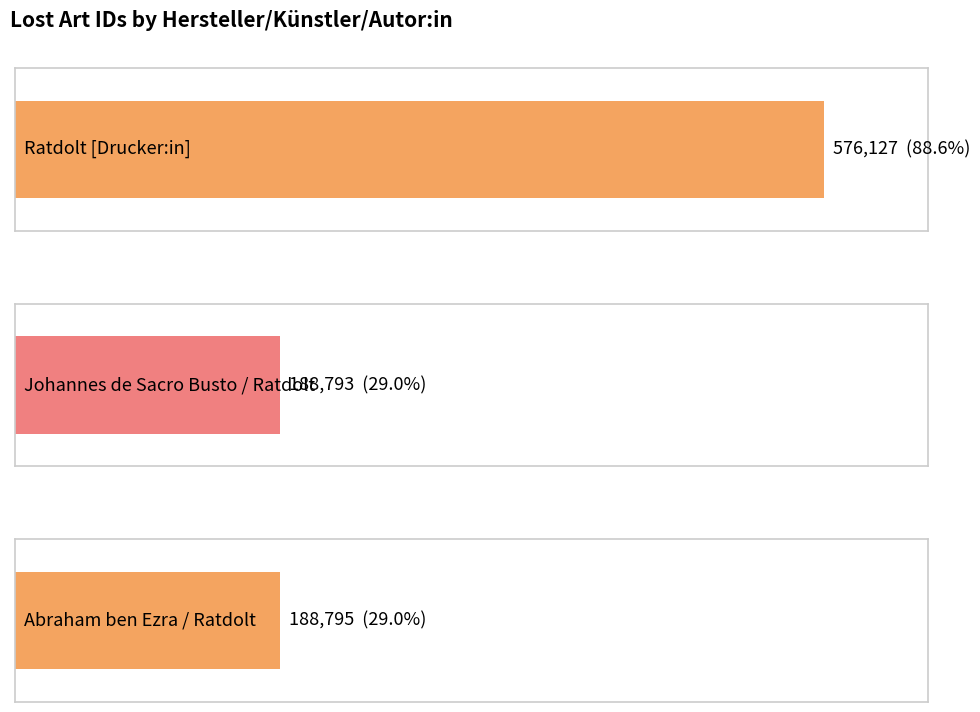

What is the label of the 3rd bar from the right?

Ratdolt [Drucker:in]